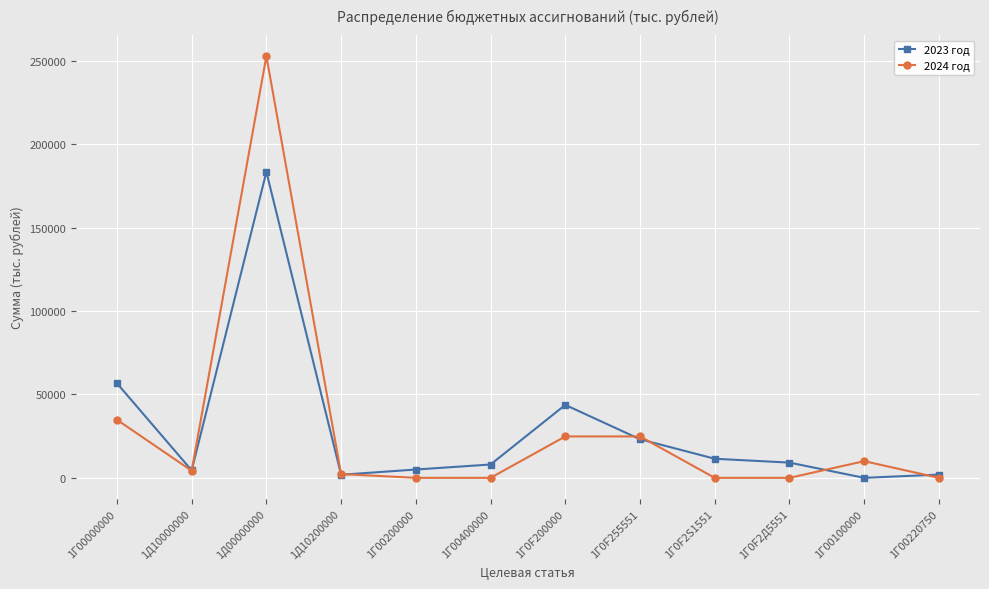

What is the difference between the second highest and minimum values in the 2024 год series?

34836.4